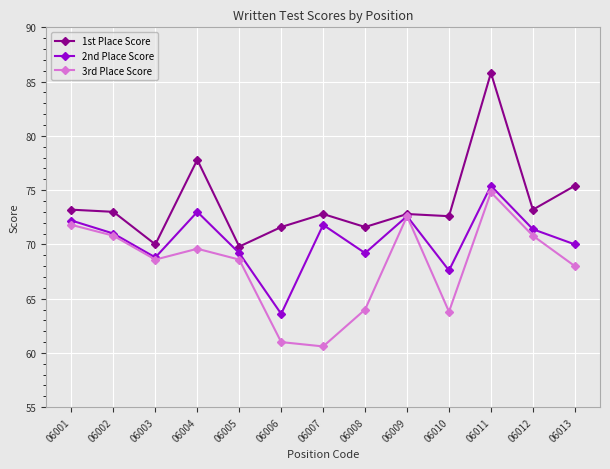

True or false: 2nd Place Score has a value of 72.6 at 06009.

True